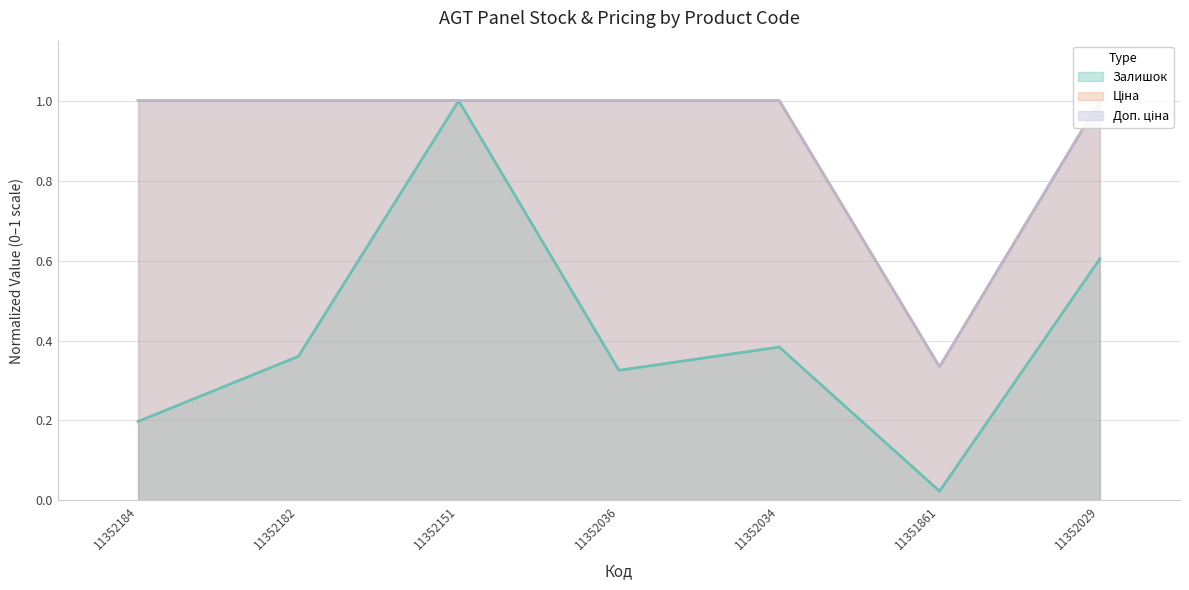

What value does the Ціна series have at 11352036?

1.0